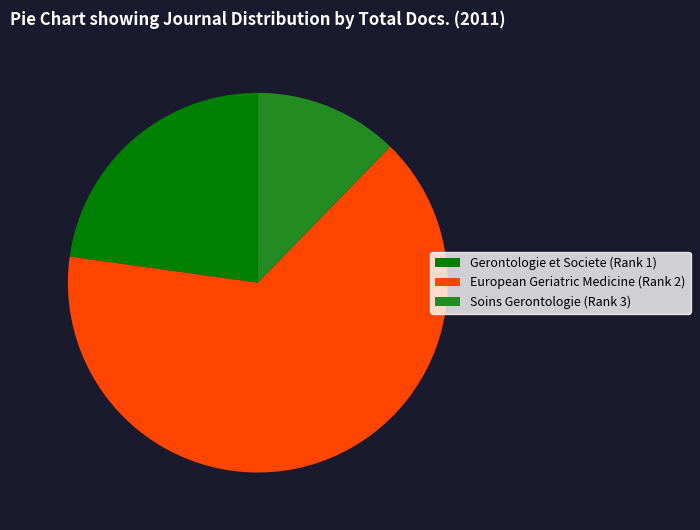

Which slice is the largest?

European Geriatric Medicine (Rank 2)